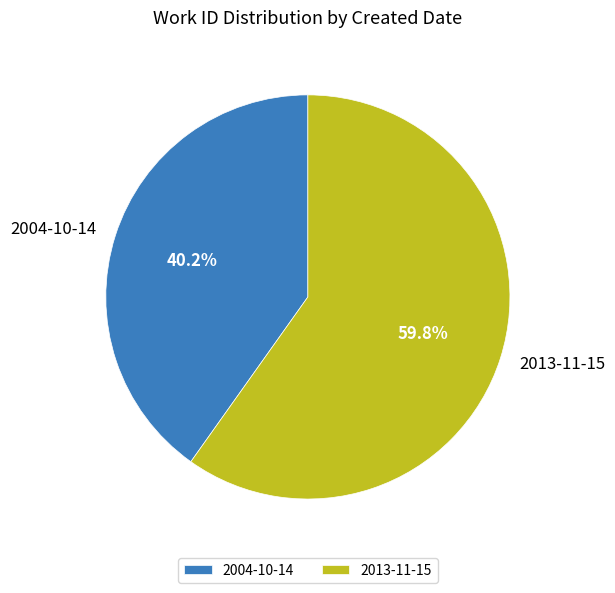

Count the number of slices in the pie.

2